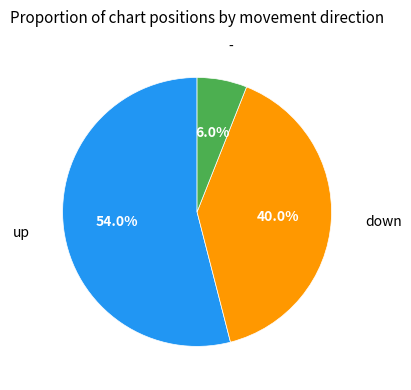

Does any single category account for the majority?

Yes